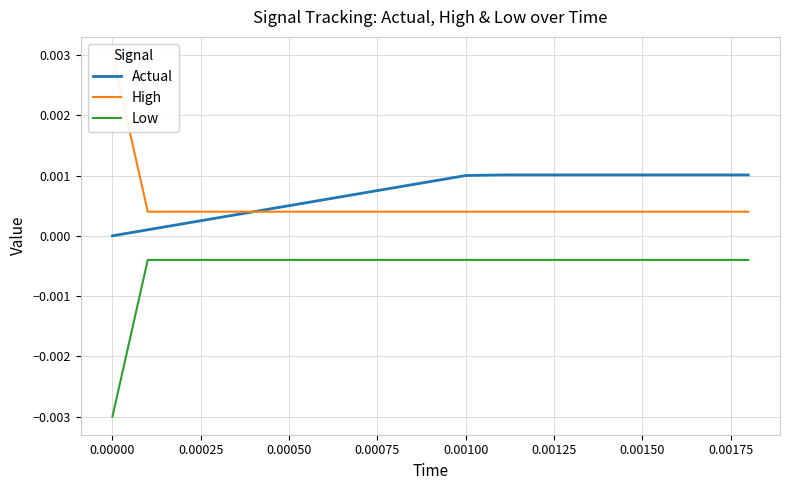

True or false: High has more than 1 points higher than both neighbors.

False